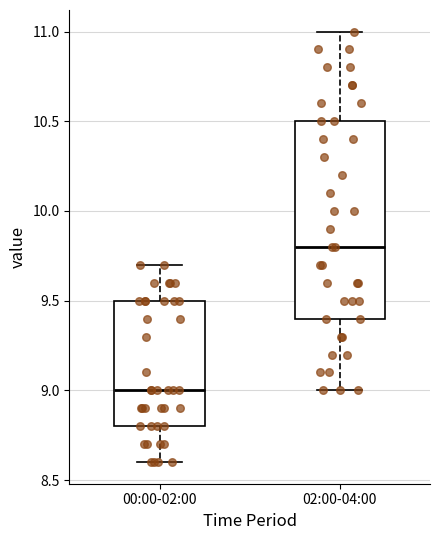

Which box's median line is the highest?

02:00-04:00